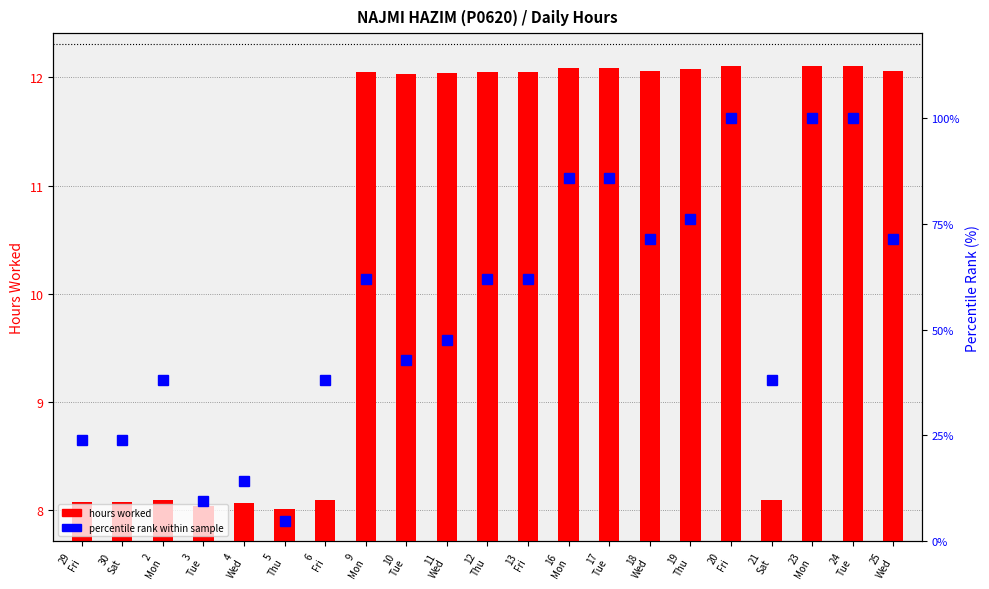

Which series has the widest spread of values?

Percentile rank within sample